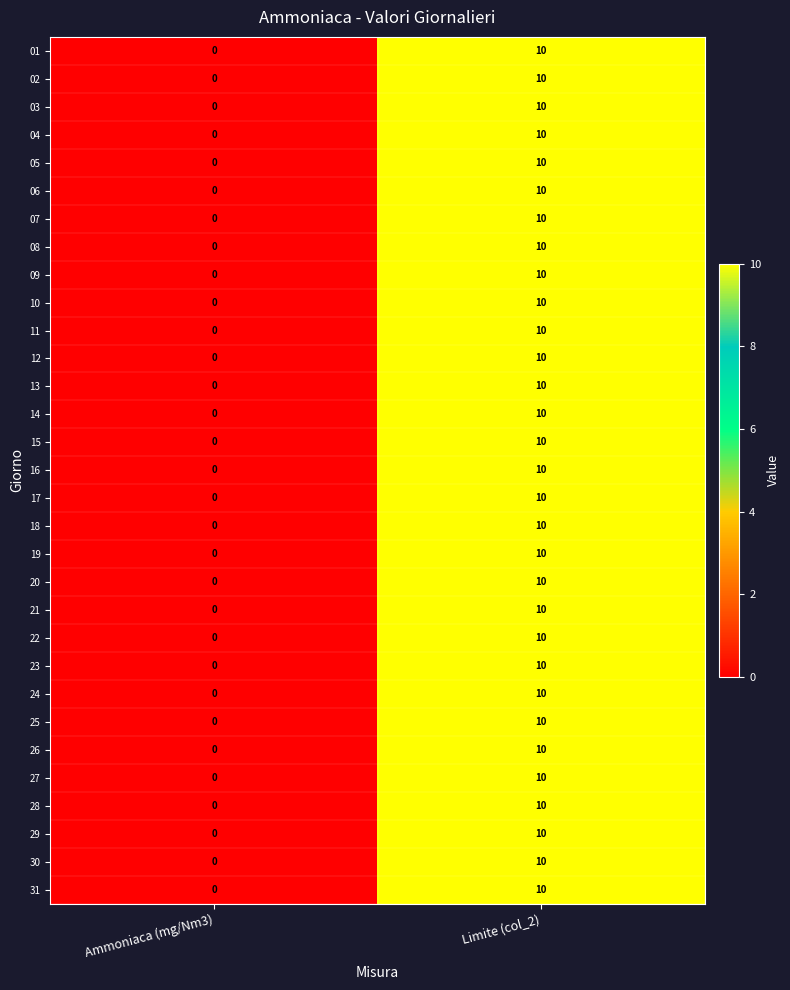

Where is 15 nearest to the value 5?

Ammoniaca (mg/Nm3)